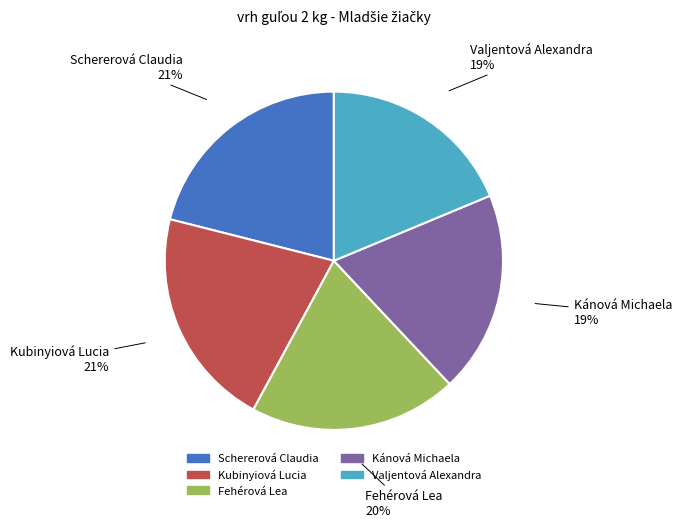

How many segments does this pie chart have?

5